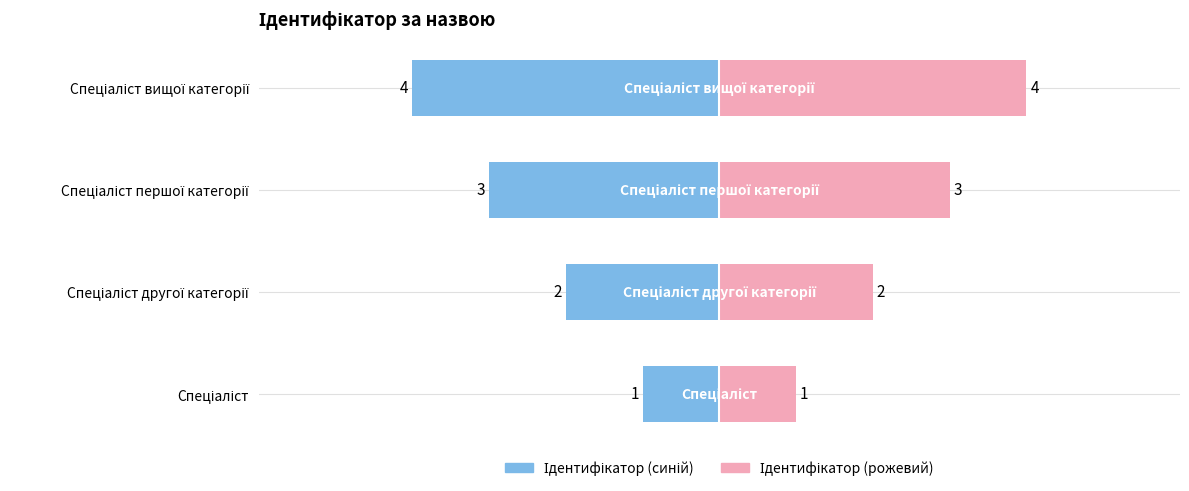

What is the smallest value displayed?

1